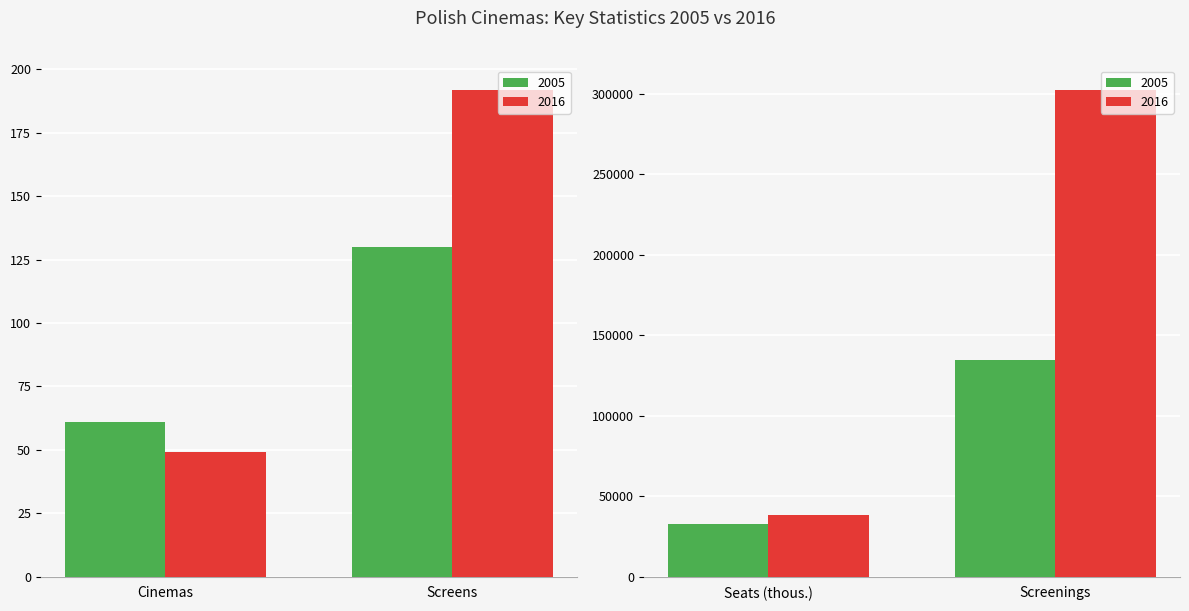

Reading left to right, what are all the values shown in this chart?

2005: 61	130	32945	134788
2016: 49	192	38137	302467